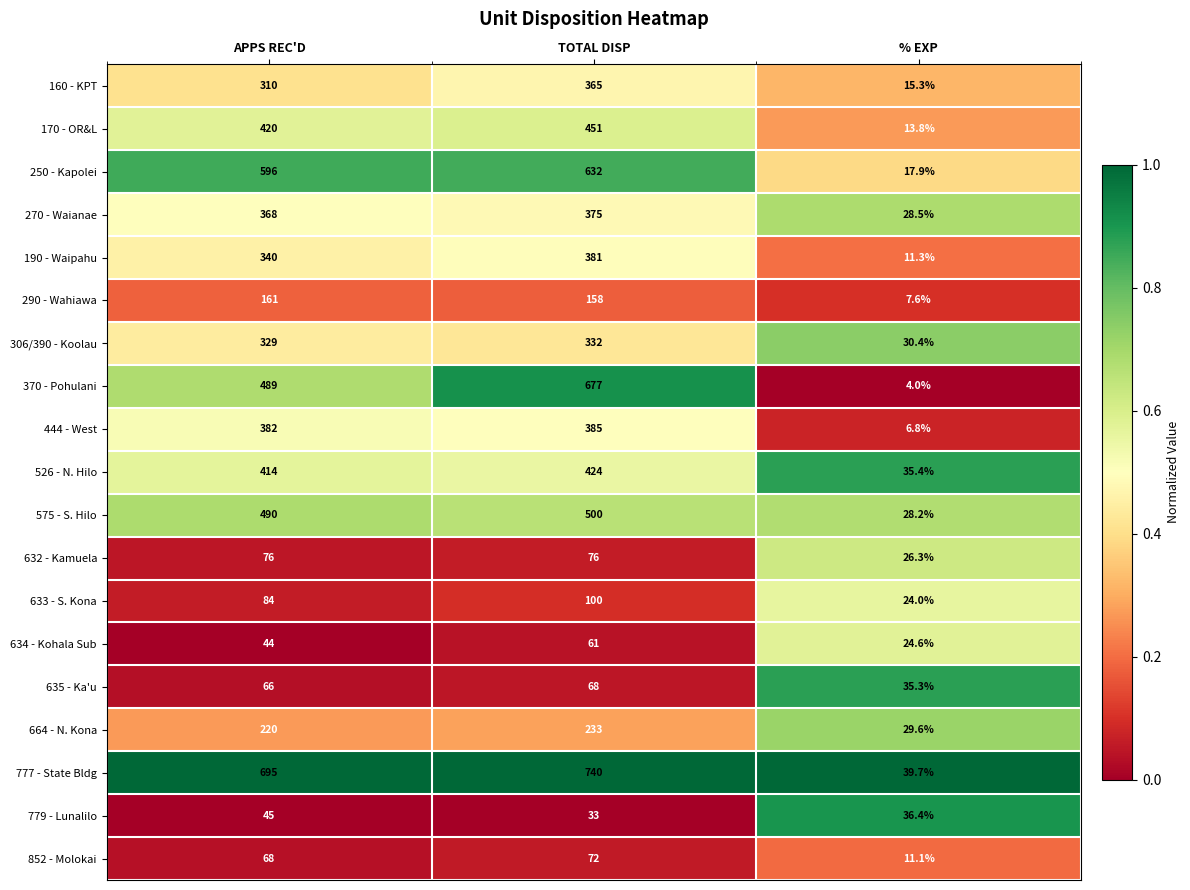

What is the difference between the 370 - Pohulani values at APPS REC'D and TOTAL DISP?

188.0